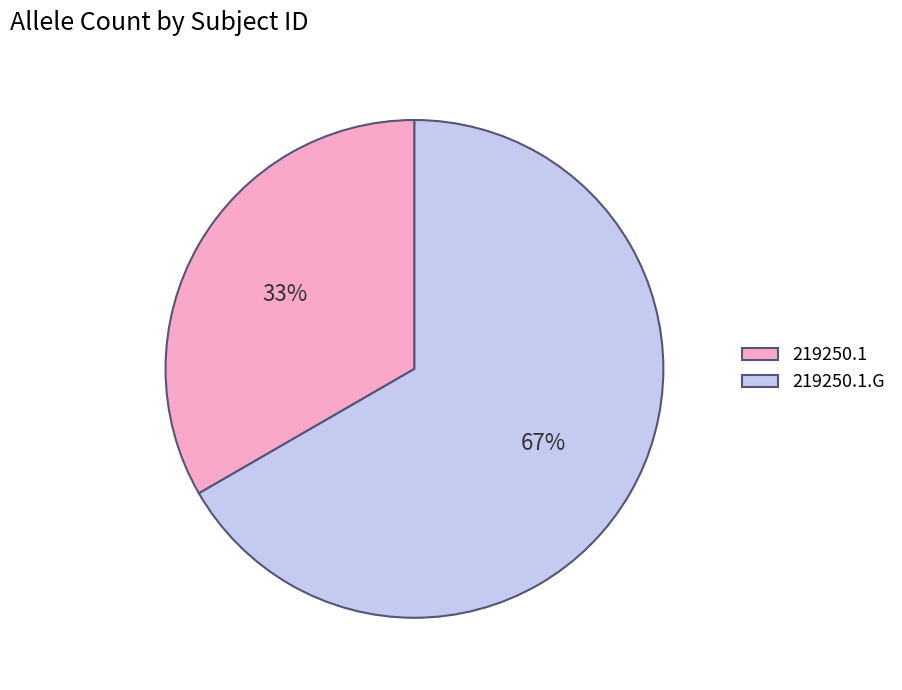

To the nearest percent, what portion does 219250.1 represent?

33%